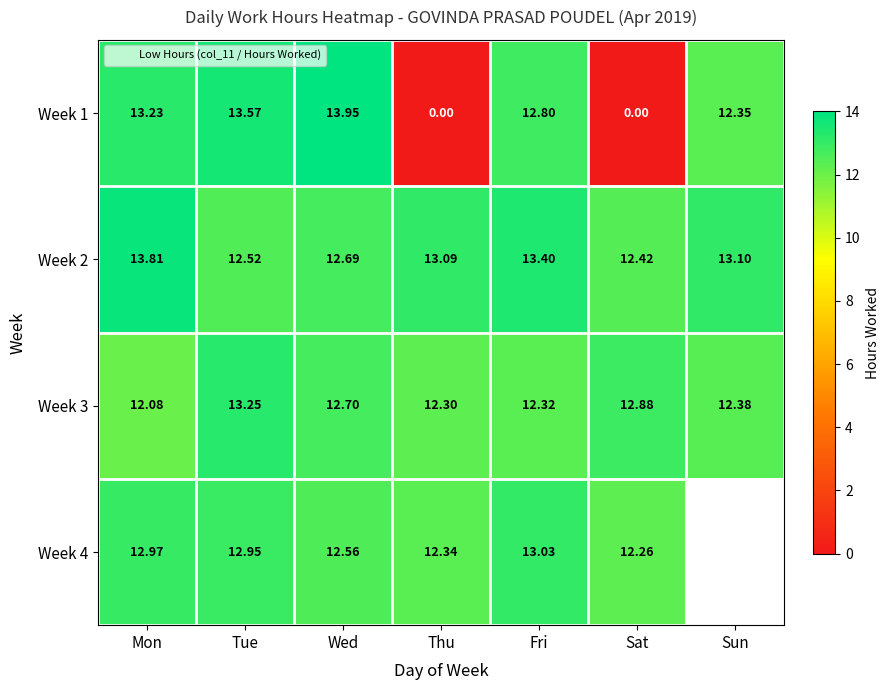

What is the difference between the second highest and minimum values in the Week 1 series?

13.6